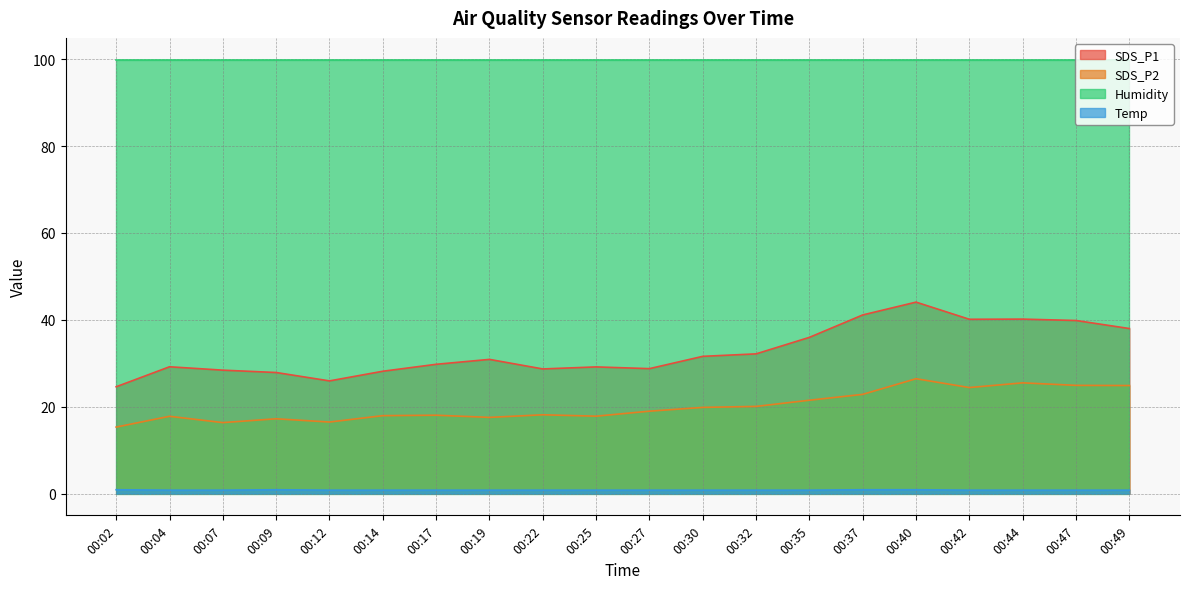

What is the difference between the highest and lowest values at 00:49?

99.1